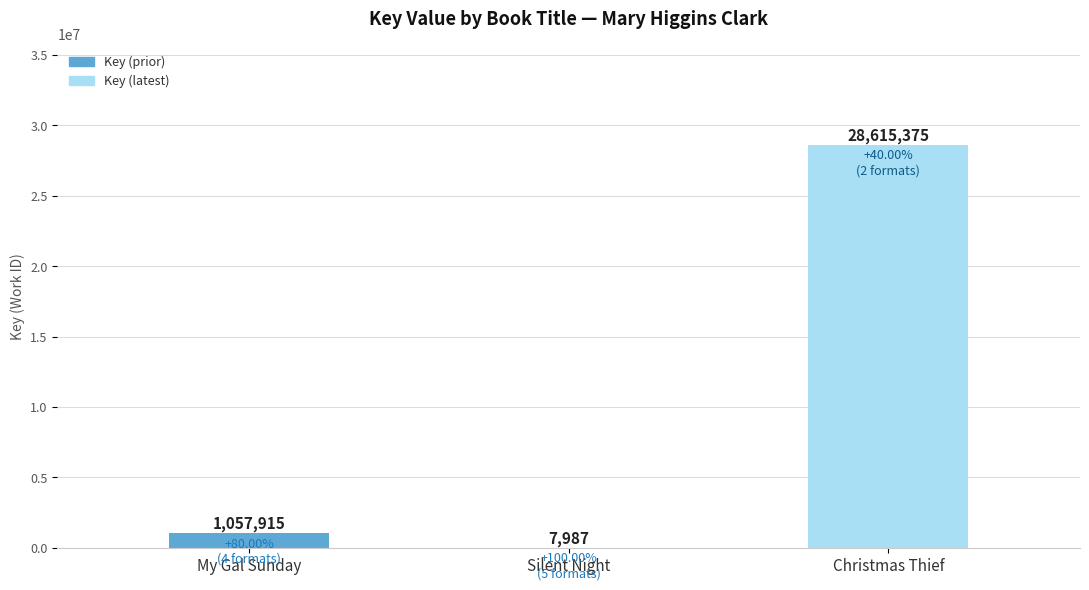

At which label is the value closest to 14311681?

My Gal Sunday